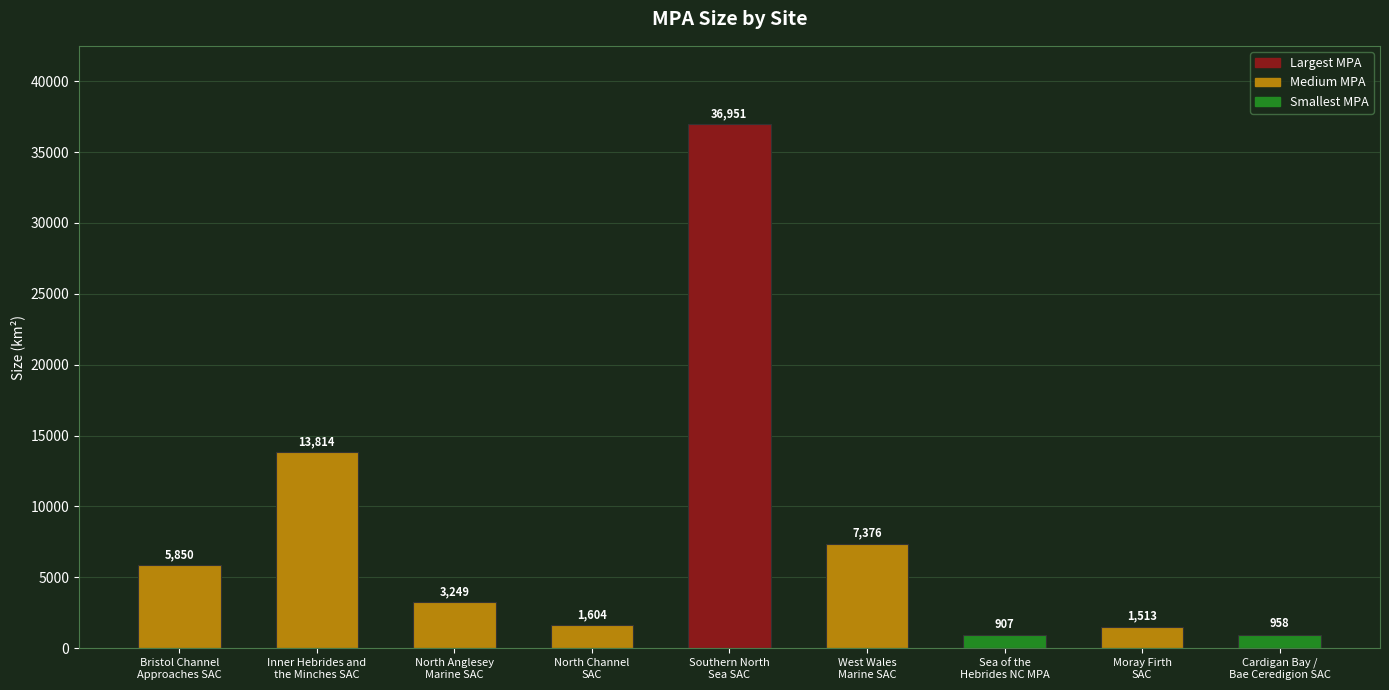

What is the greatest value displayed?

36951